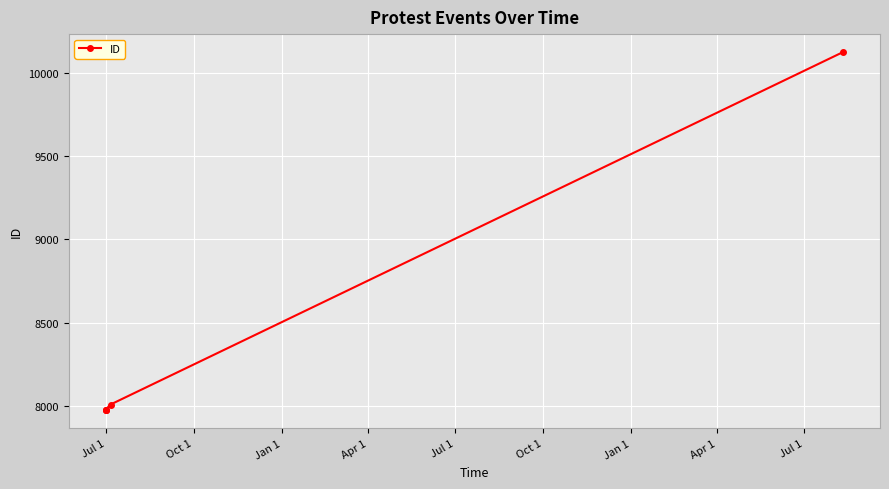

What is the difference between the maximum and minimum values?

2150